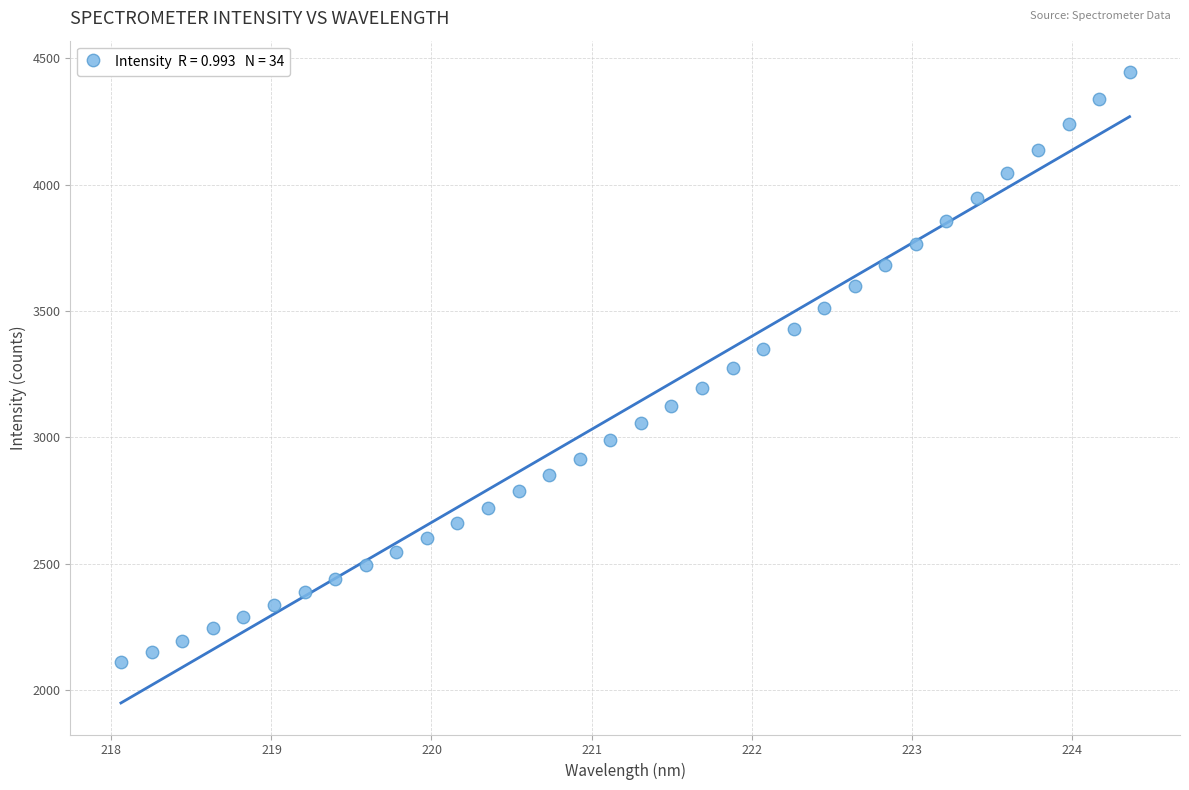

What is the range of Y values (max minus min)?

2335.6